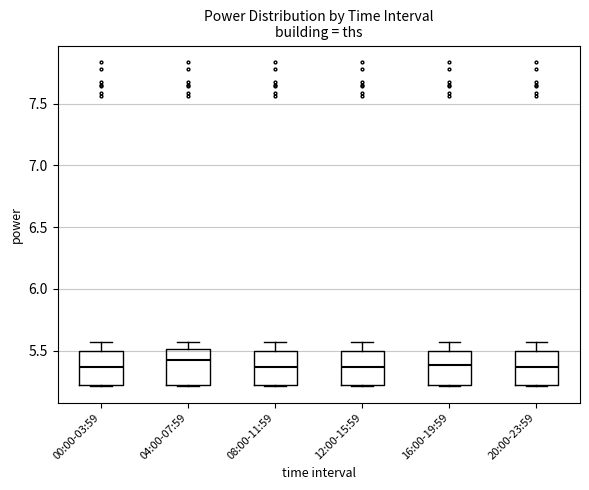

Reading left to right, transcribe this box plot: for each box, give where its median line is, the range the box spans, and where its two whiskers end, as read against the y-axis. The values are not printed on the chart, so give them approximately, as read against the axis.

00:00-03:59: median 5.35, box 5.20 to 5.50, whiskers 5.20 to 5.55
04:00-07:59: median 5.45, box 5.20 to 5.50, whiskers 5.20 to 5.55
08:00-11:59: median 5.35, box 5.20 to 5.50, whiskers 5.20 to 5.55
12:00-15:59: median 5.35, box 5.20 to 5.50, whiskers 5.20 to 5.55
16:00-19:59: median 5.40, box 5.20 to 5.50, whiskers 5.20 to 5.55
20:00-23:59: median 5.35, box 5.20 to 5.50, whiskers 5.20 to 5.55